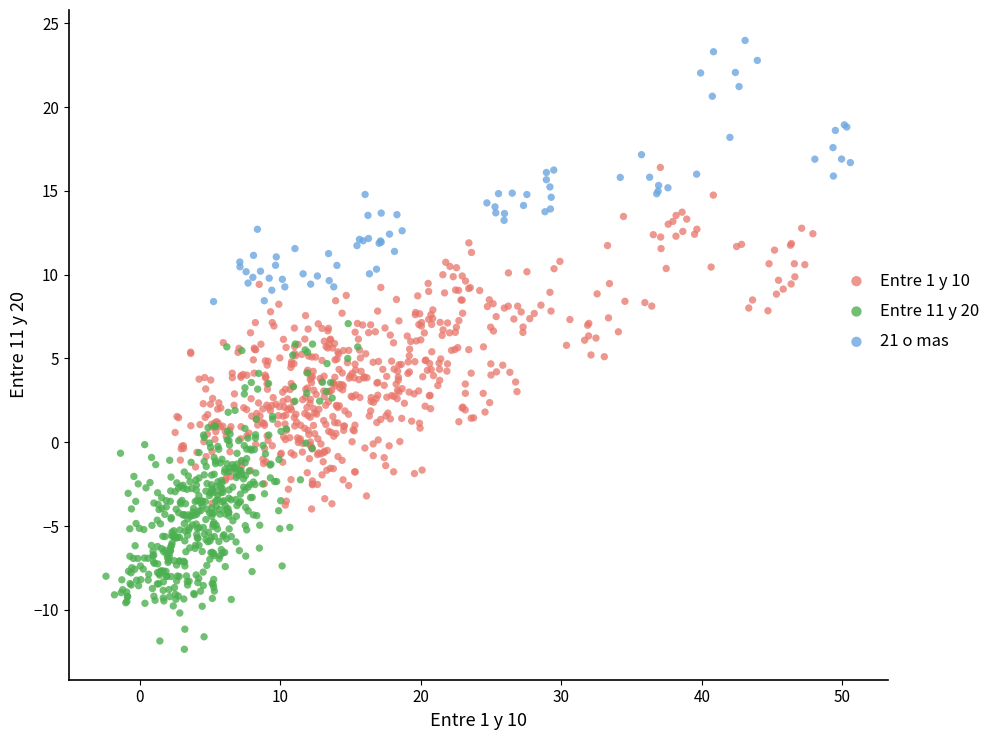

Which series contains the highest Y value?

21 o mas